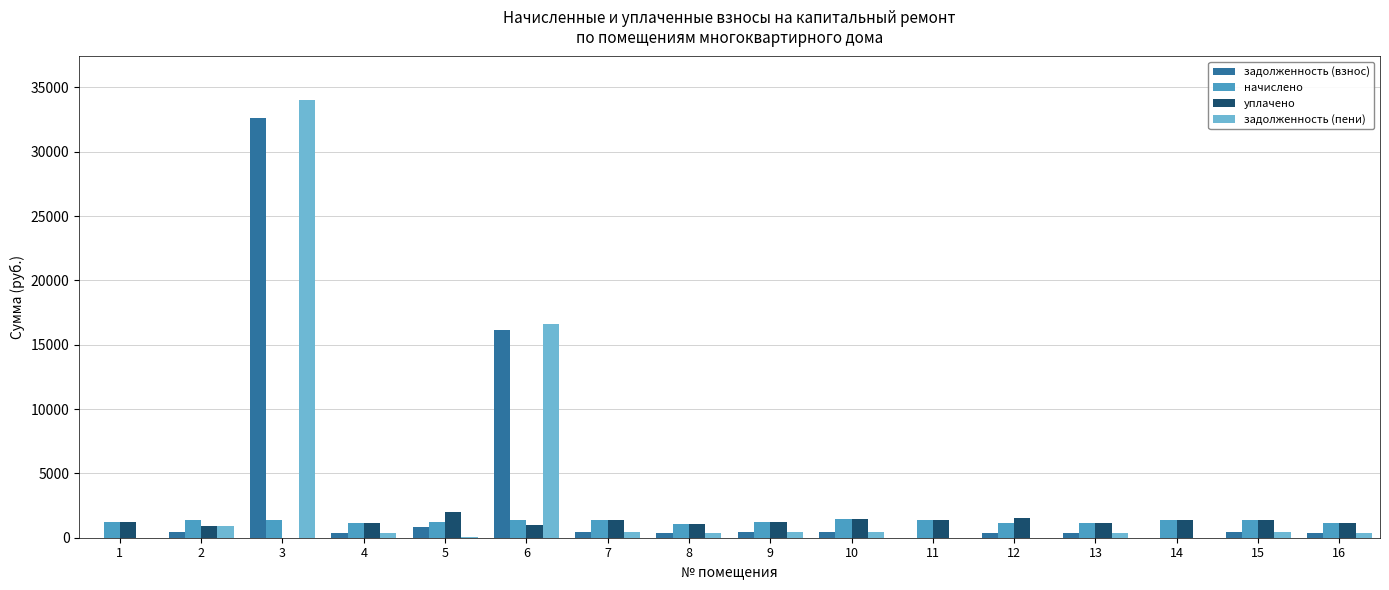

What is the sum of all задолженность (взнос) values?

53799.0